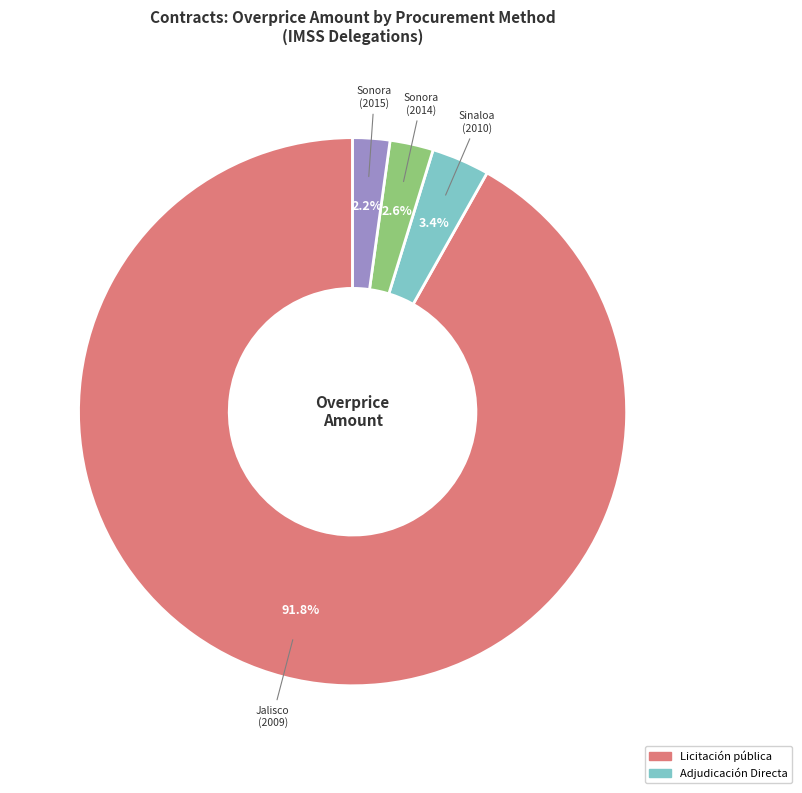

Does any single category account for the majority?

Yes